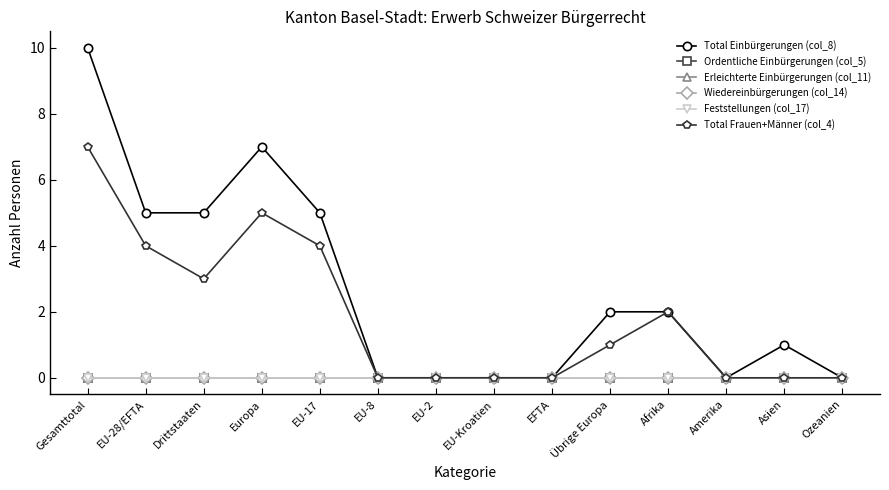

The Total Einbürgerungen (col_8) series shows 1 at Übrige Europa. True or false?

False